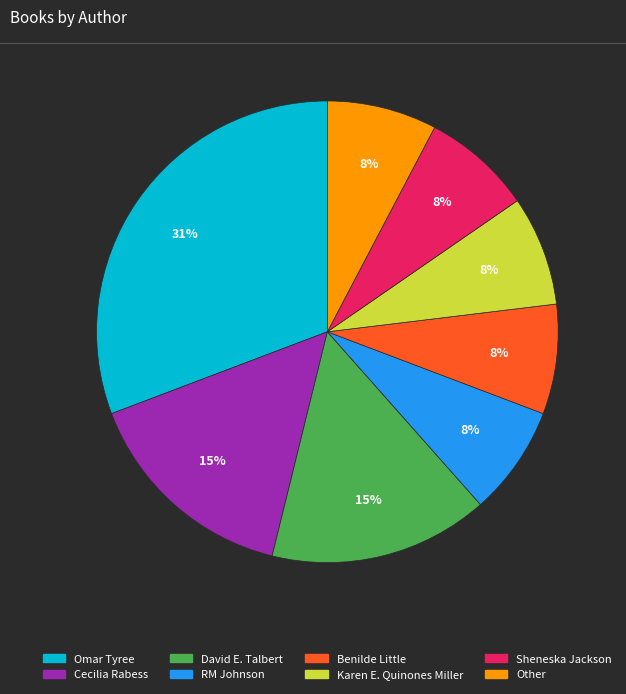

Is the sum of Karen E. Quinones Miller and Other greater than half?

No